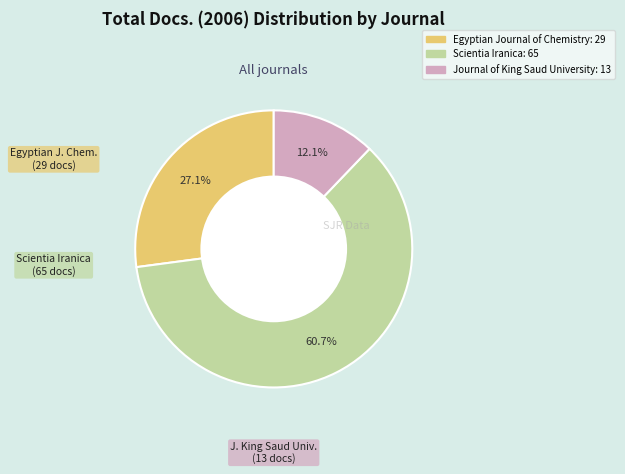

Which category has the smallest portion of the pie?

Journal of King Saud University